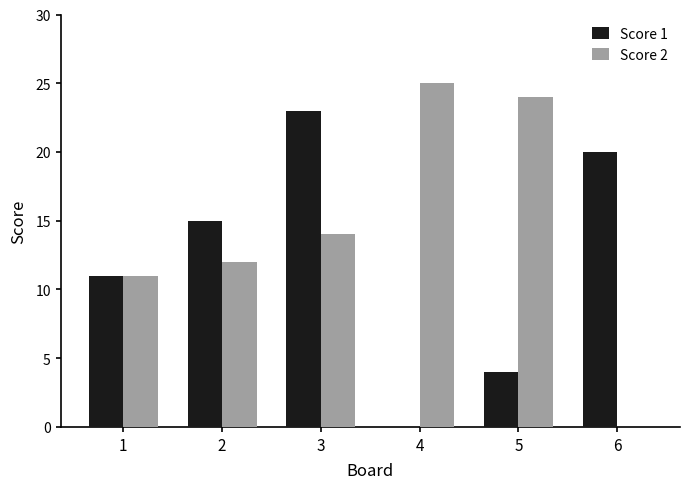

Is it true that Score 1 equals -12 at 4?

False